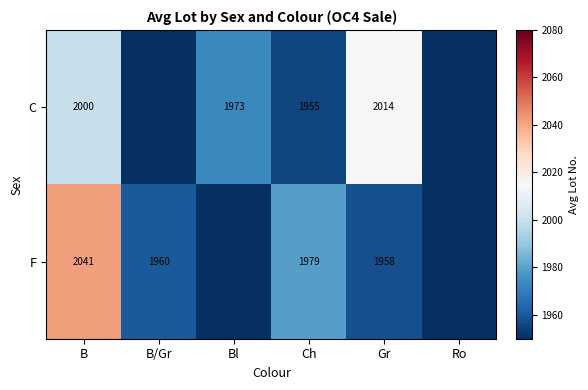

Rank the series at Ch from highest to lowest value.

F, C